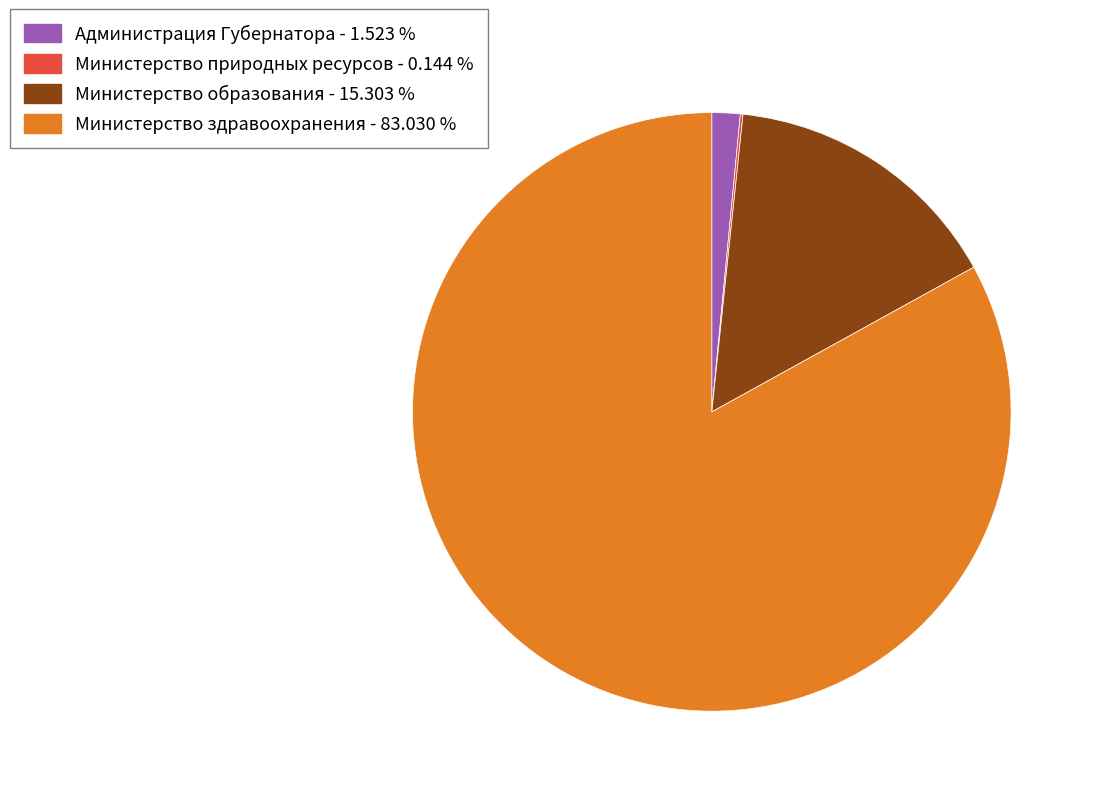

Combined, do Министерство здравоохранения and Администрация Губернатора account for over 50%?

Yes